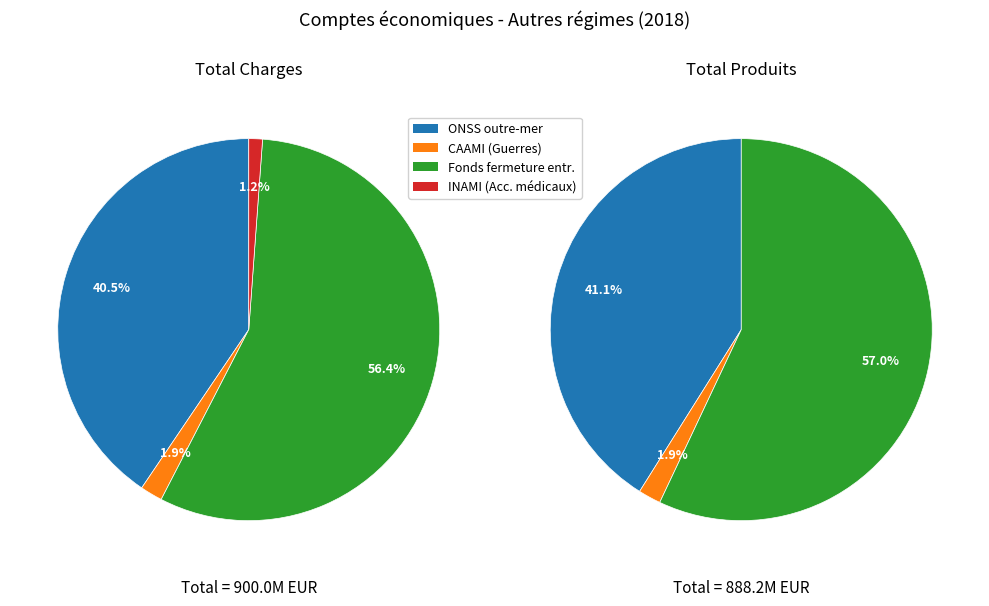

Between Fonds fermeture entreprises and ONSS - Sécurité sociale outre-mer, which is larger?

Fonds fermeture entreprises